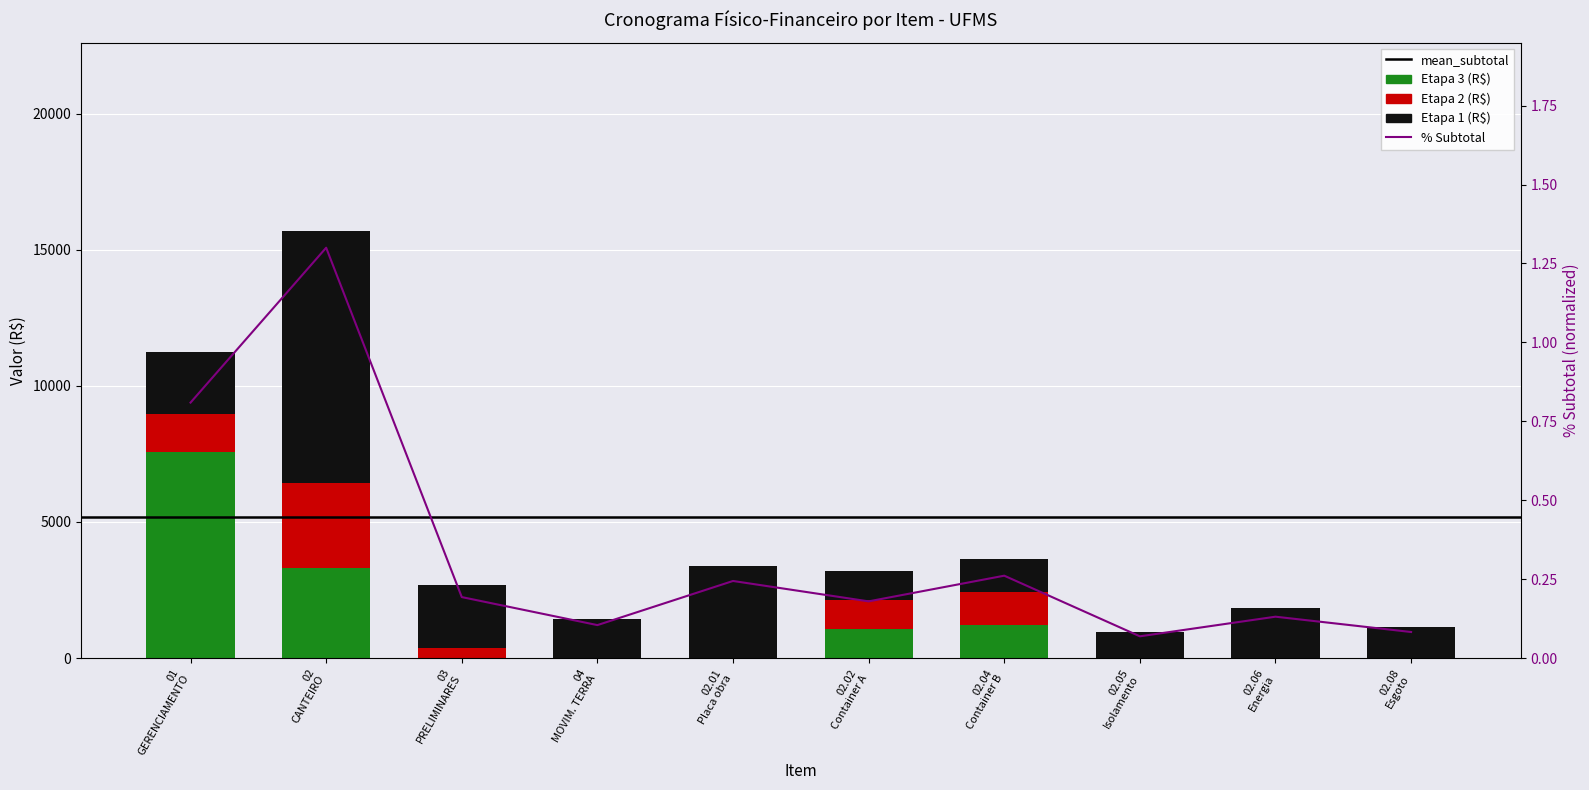

How many groups of bars are there?

10